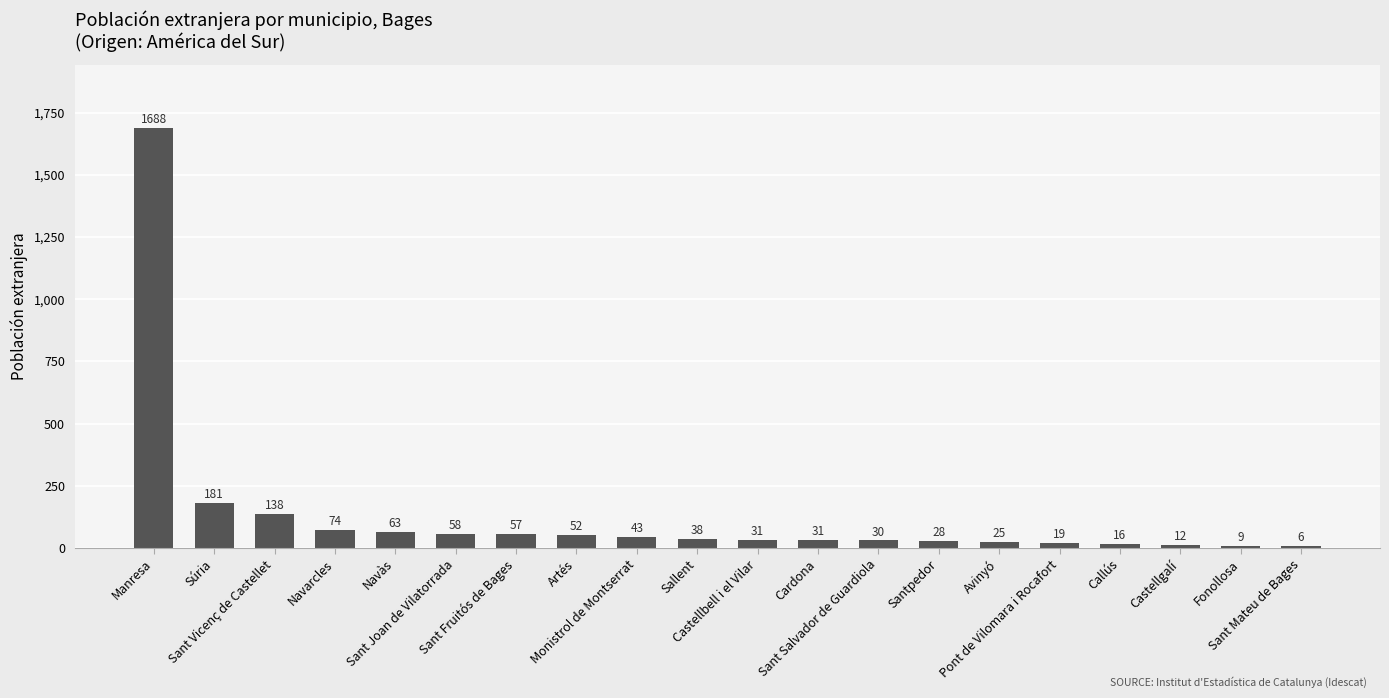

What is the average value?

130